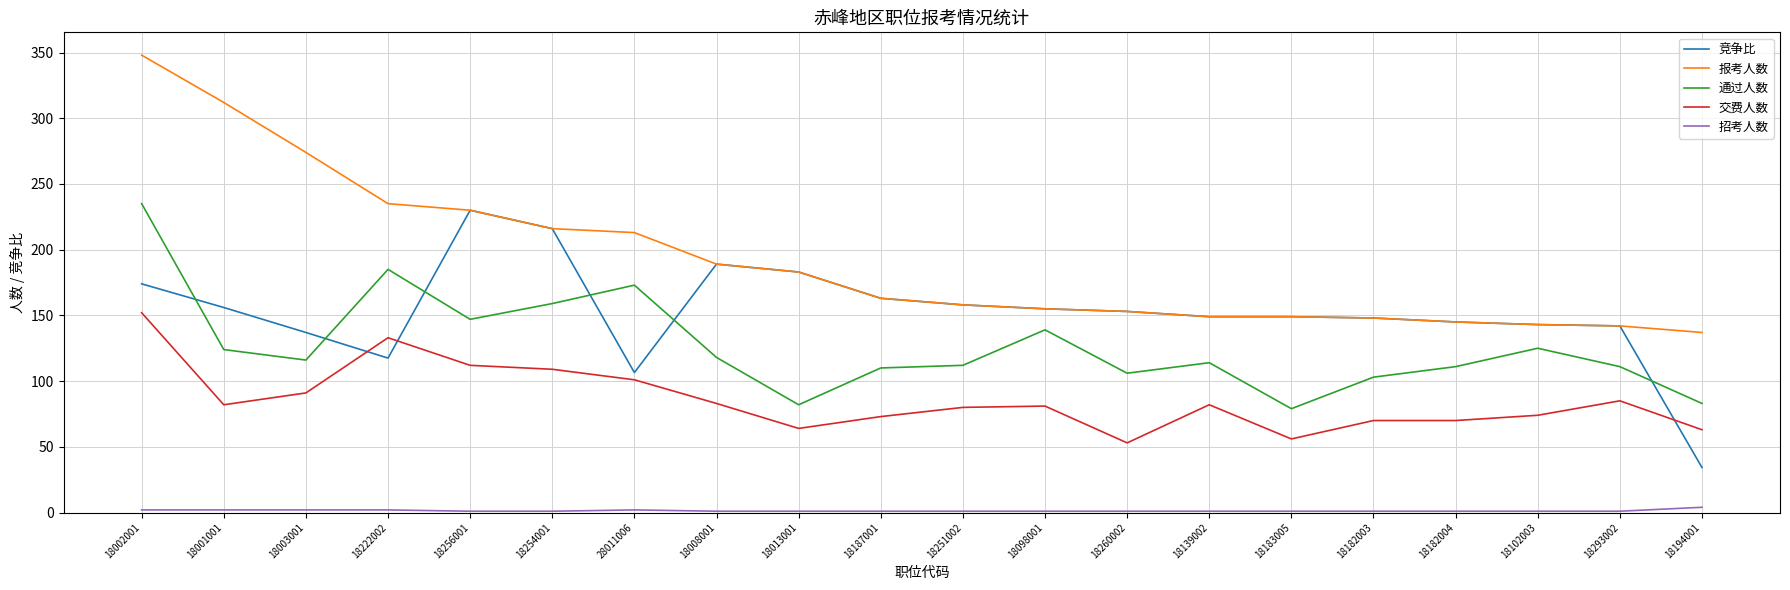

How many categories are shown in the chart?

20